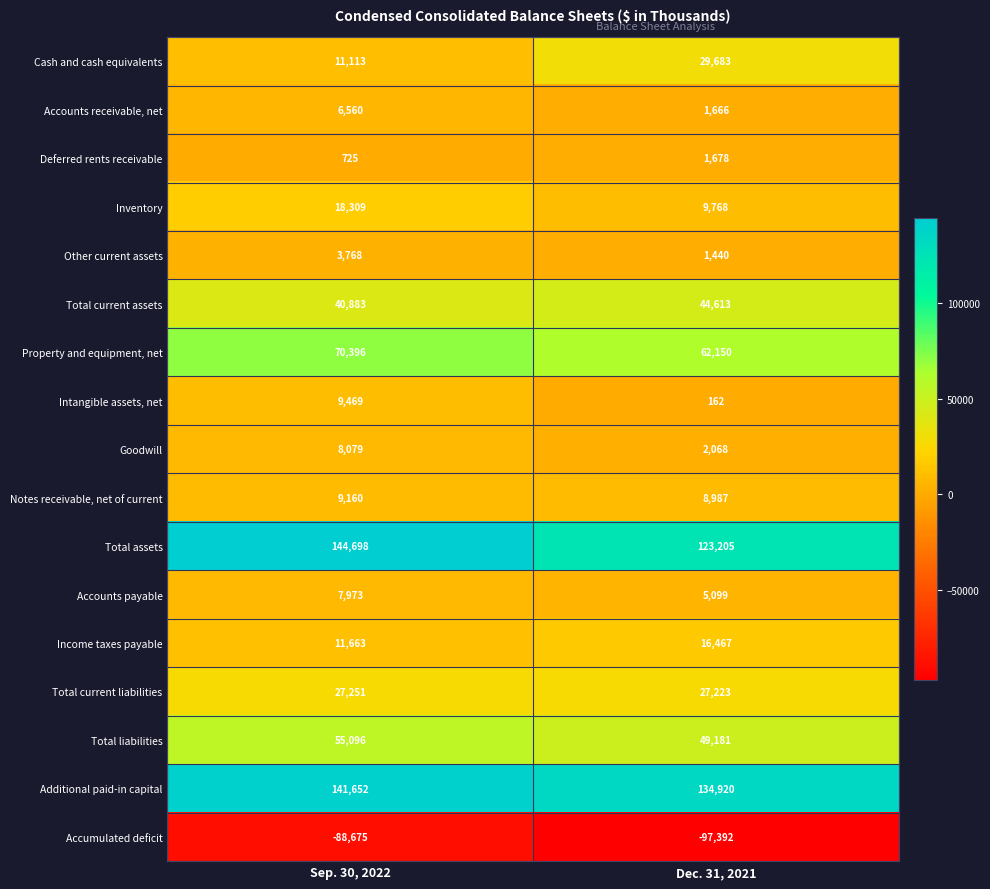

The value of Income taxes payable at Sep. 30, 2022 is 11663. True or false?

True